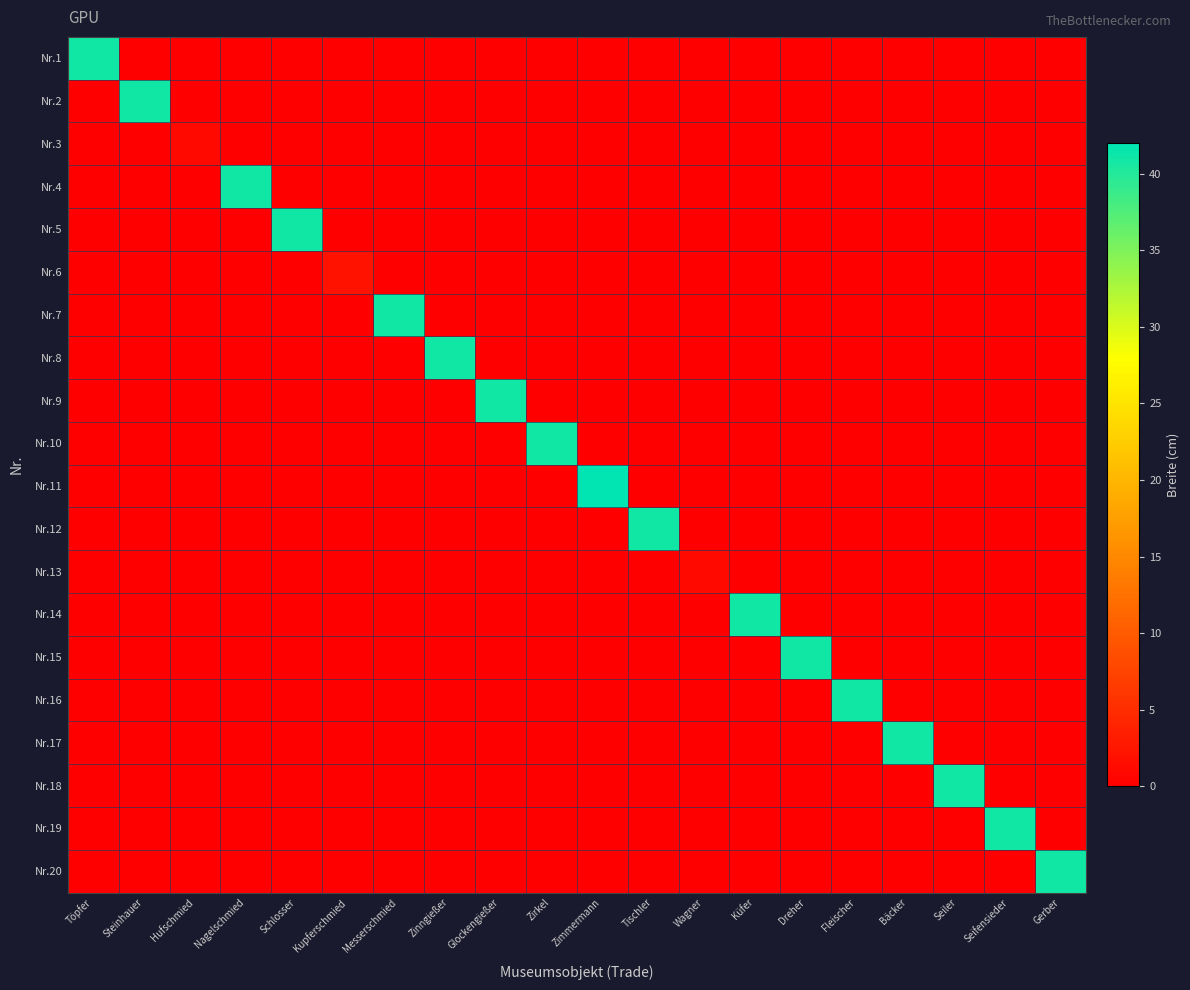

At which category is the sum across all series the highest?

Zimmermann